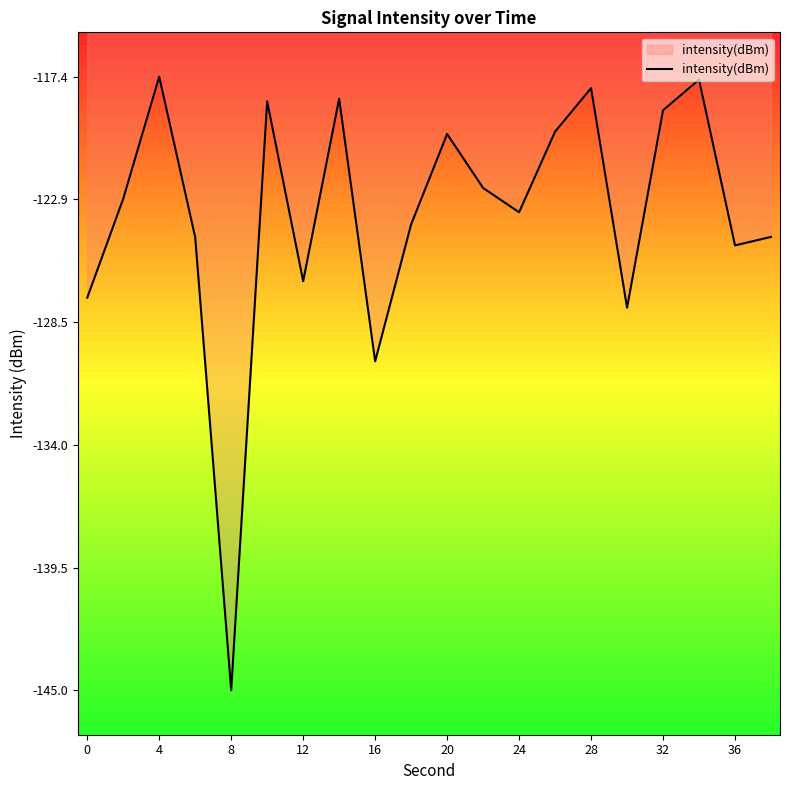

What is the difference between the maximum and minimum values?

27.6